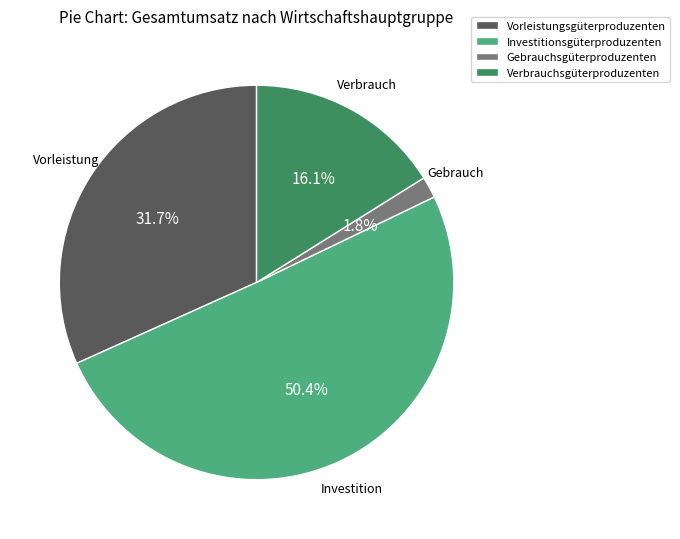

The Vorleistungsgüterproduzenten slice represents 23% of the pie. True or false?

False